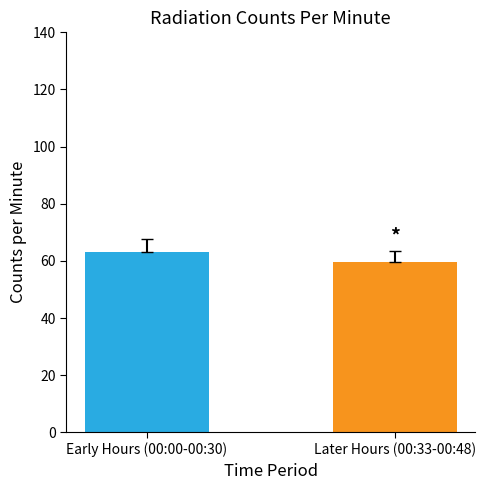

What is the approximate value at Early Hours (00:00-00:30)?

63.0